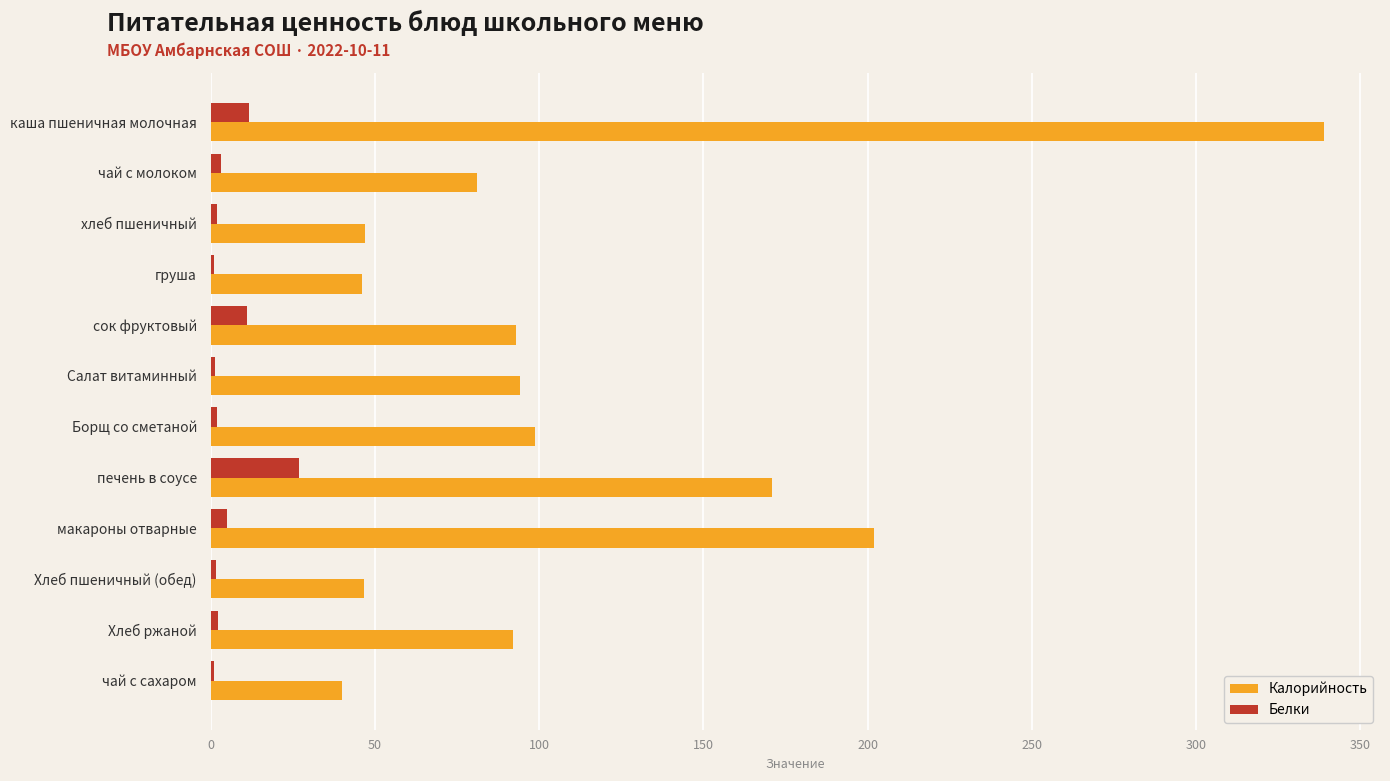

What is the maximum value for Калорийность?

339.0